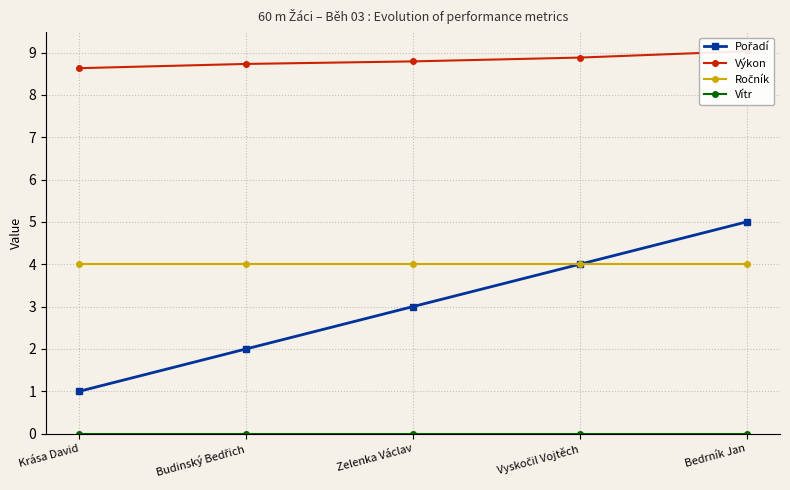

True or false: Pořadí and Ročník intersect in this chart.

False